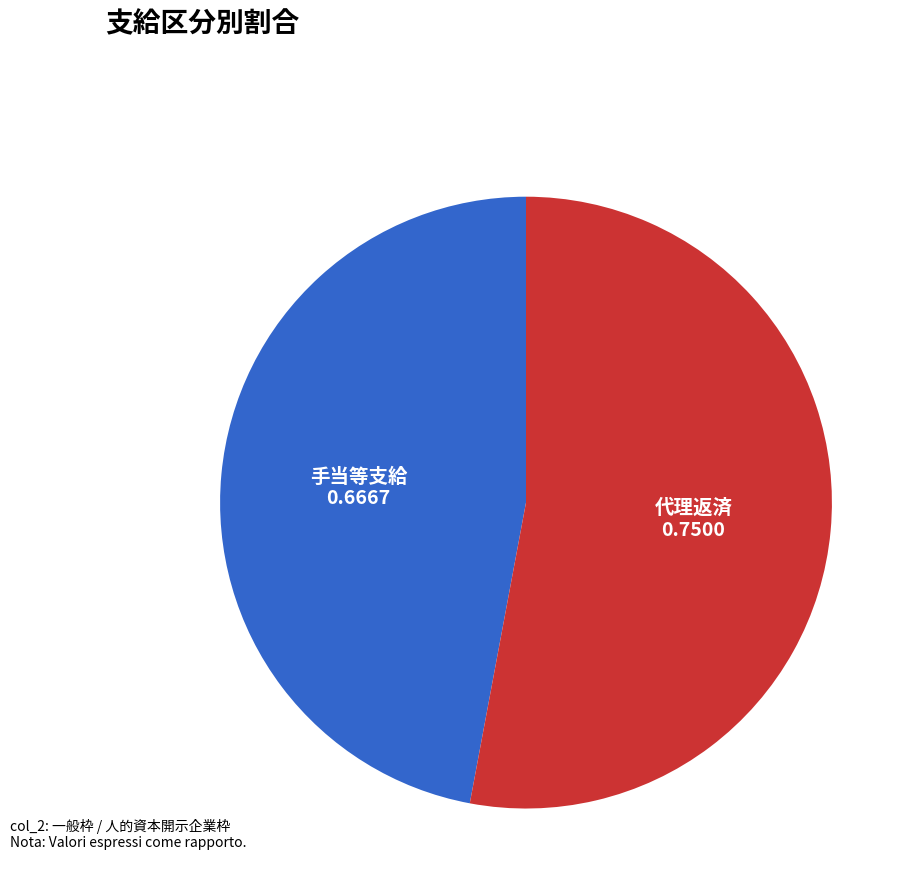

True or false: 代理返済 accounts for 53% of the total.

True